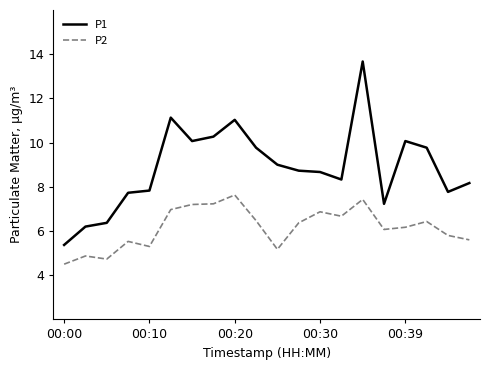

Which series has the largest range (max minus min)?

P1